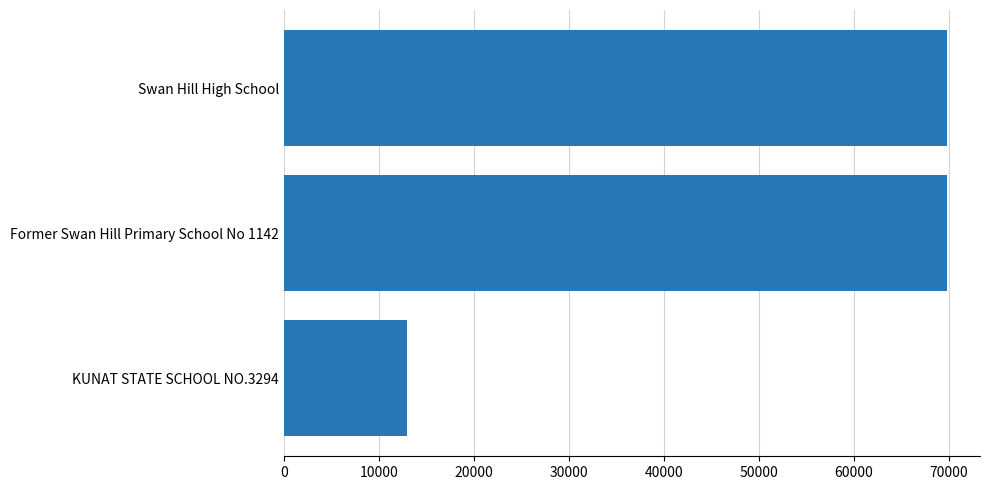

What is the smallest value displayed?

13017